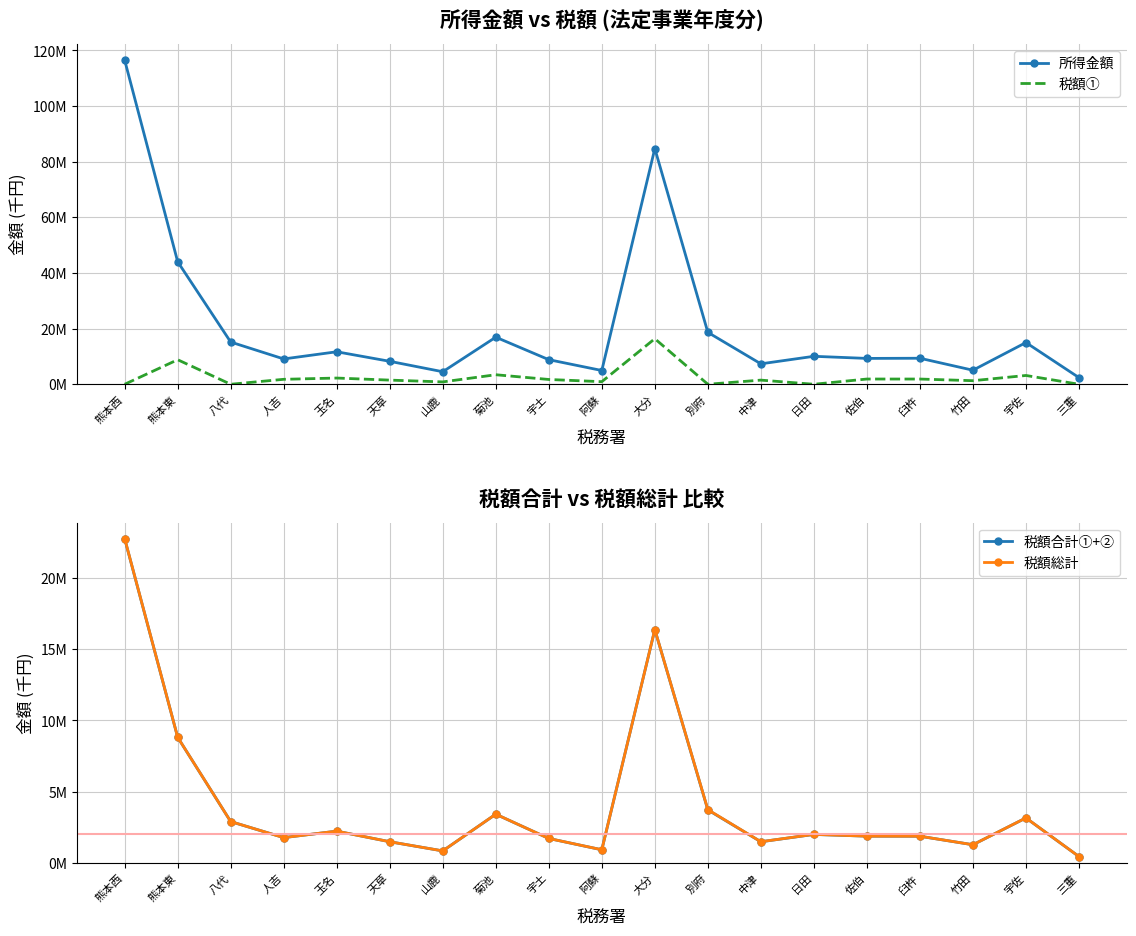

Which series has the largest range (max minus min)?

所得金額